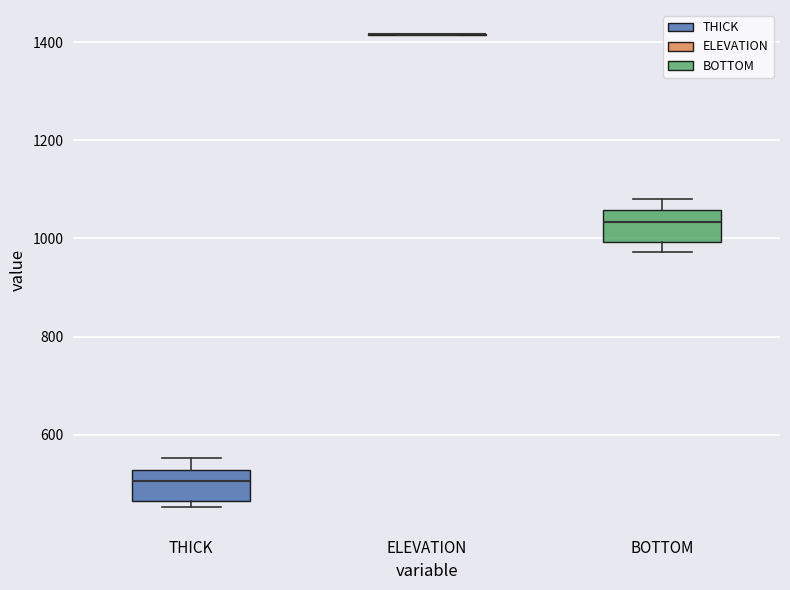

Reading left to right, transcribe this box plot: for each box, give where its median line is, the range the box spans, and where its two whiskers end, as read against the y-axis. The values are not printed on the chart, so give them approximately, as read against the axis.

THICK: median 500, box 460 to 520, whiskers 460 (just below the box's lower edge) to 560
ELEVATION: box collapsed to a line at 1420, whiskers 1420 to 1420
BOTTOM: median 1040, box 1000 to 1060, whiskers 980 to 1080